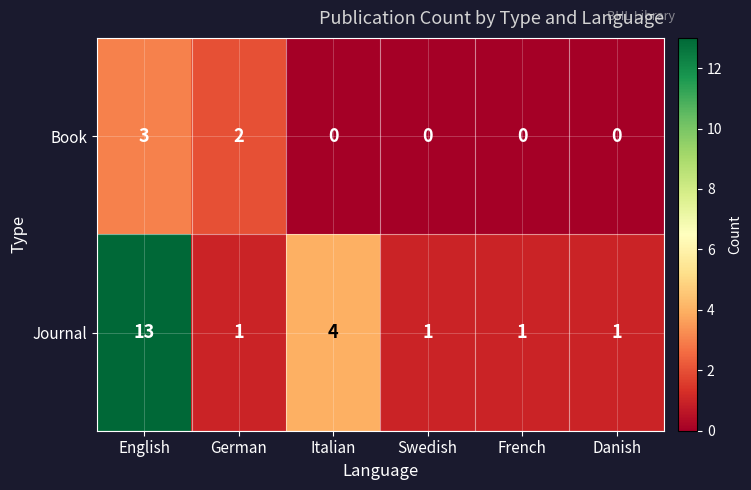

What is the sum of the Journal values at Italian and French?

5